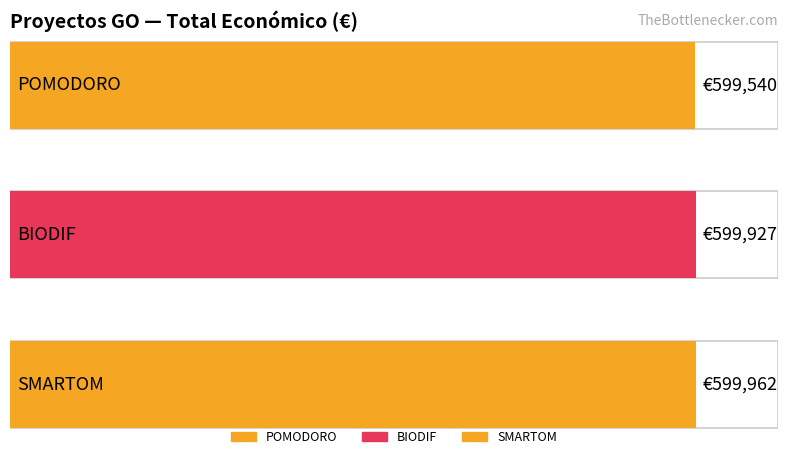

What is the change in value from POMODORO to BIODIF?

+387